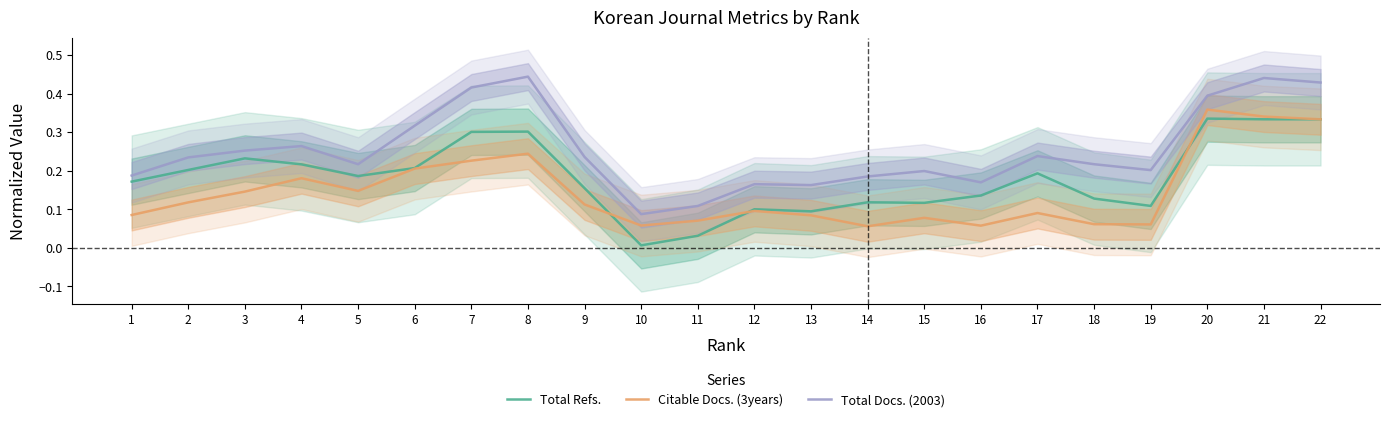

True or false: Citable Docs. (3years) has more than 1 points higher than both neighbors.

True